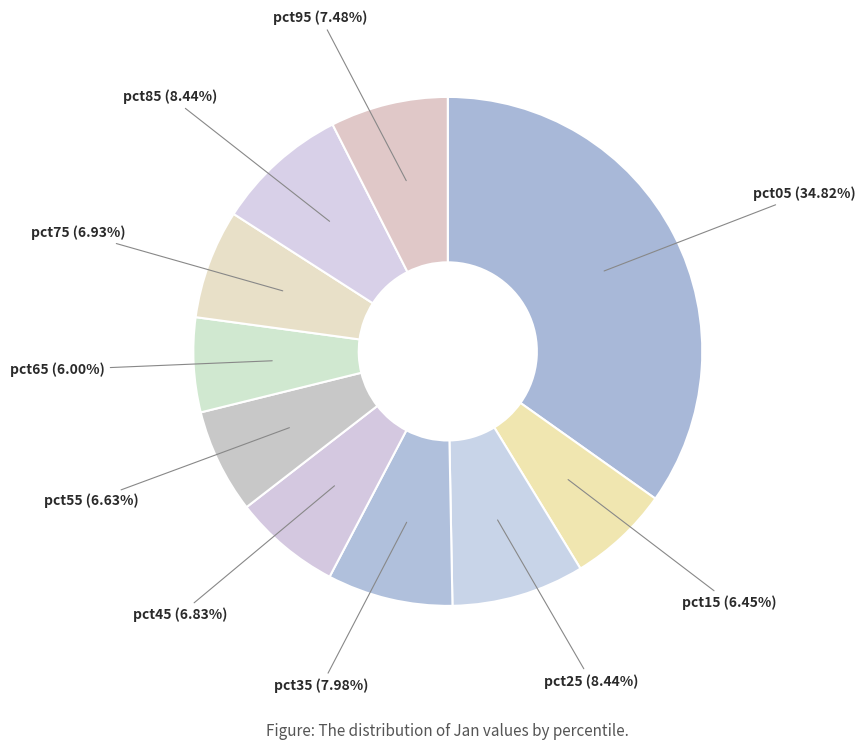

Count the number of slices in the pie.

10